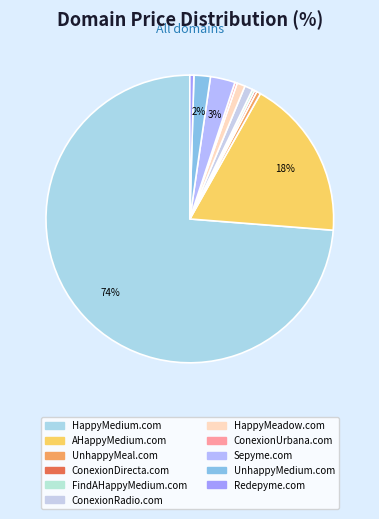

What is the smallest slice in the pie chart?

ConexionDirecta.com